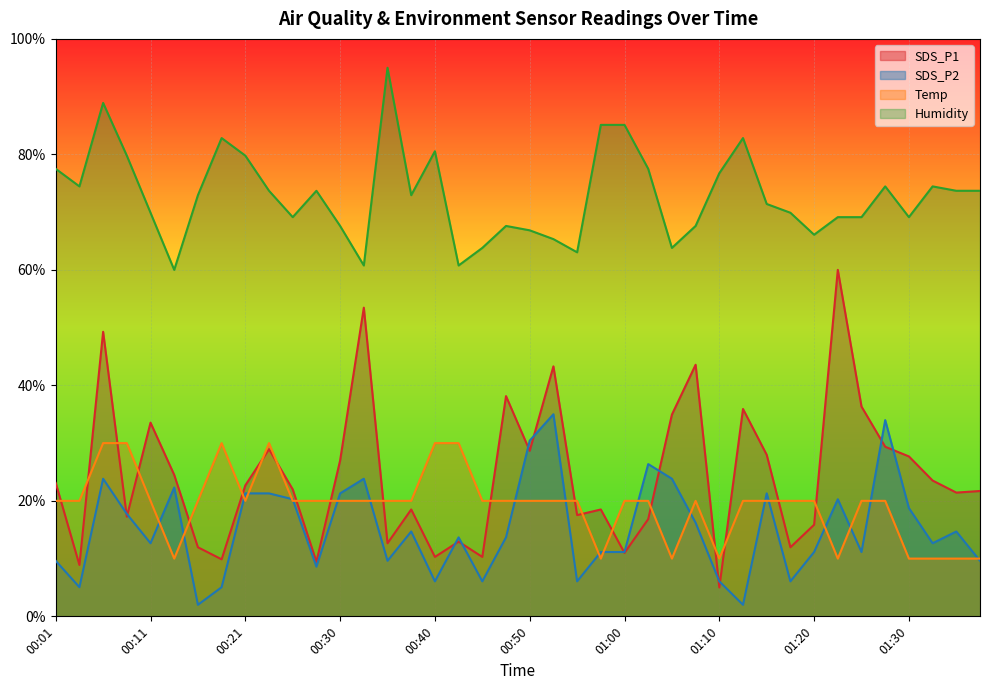

At which label does Temp reach its peak?

00:06